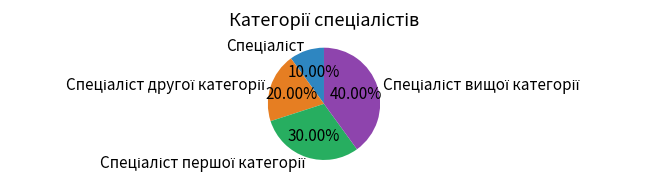

Is there any slice that represents more than half of the pie?

No